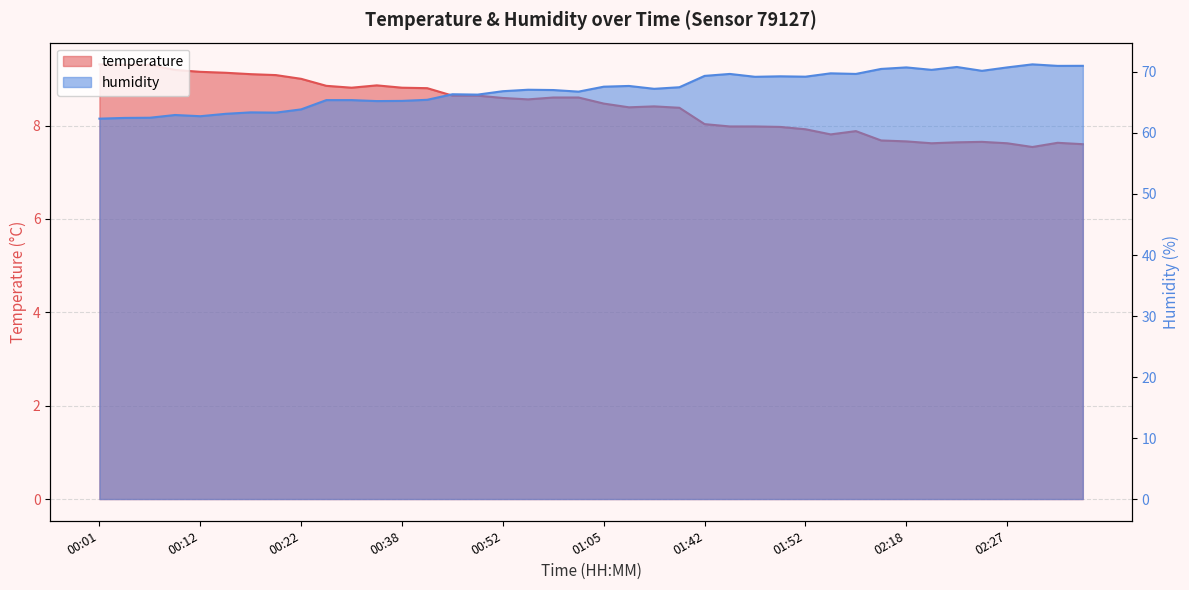

What is the label of the 9th point from the left?

00:22